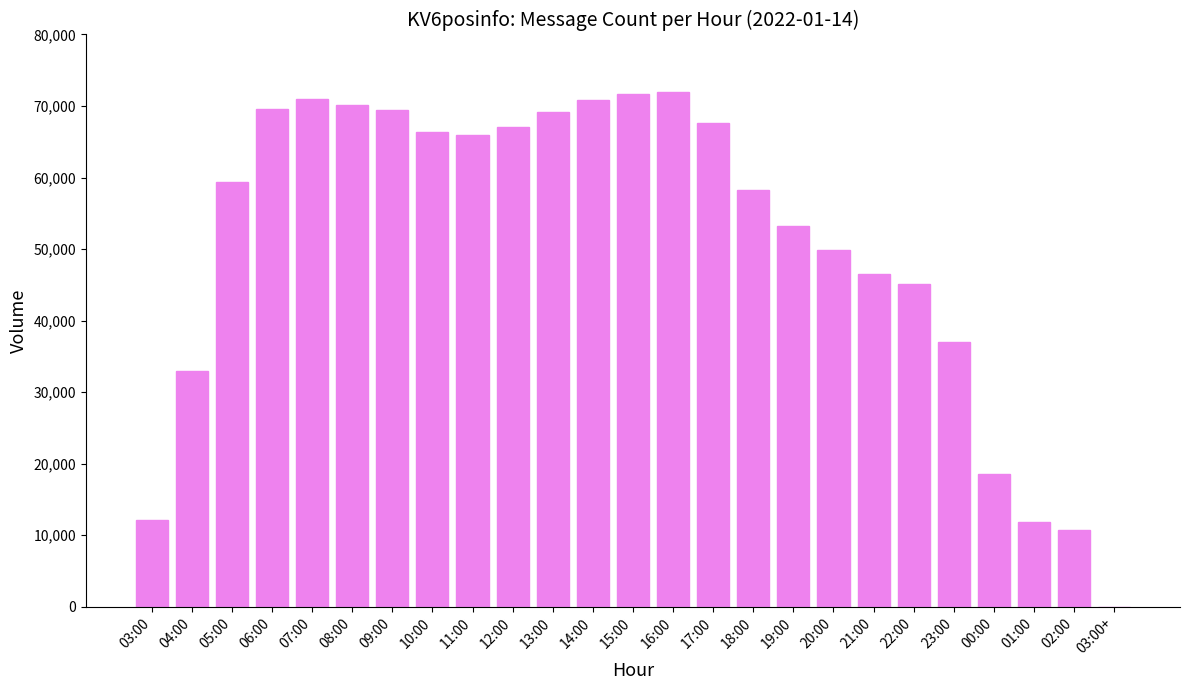

At which label is the value closest to 35996?

23:00